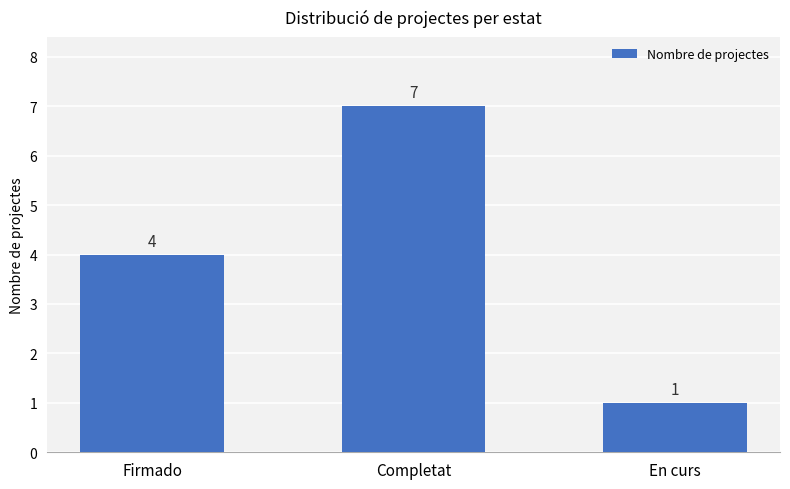

Between Completat and Firmado, which is larger?

Completat